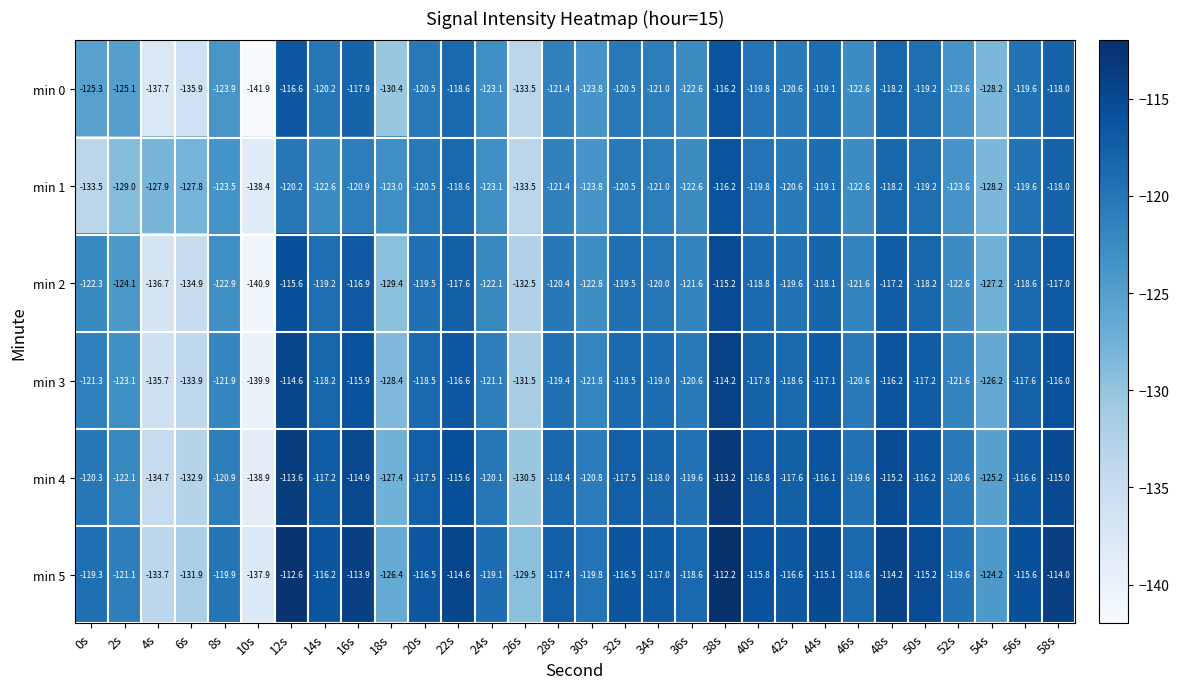

What is the difference between the maximum and minimum values in the min 3 series?

25.7